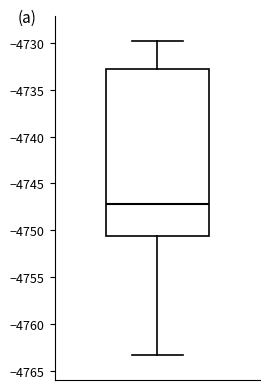

Where does the upper whisker of the box end on the y-axis? The values are not printed on the chart, so give them approximately, as read against the axis.

-4730.0